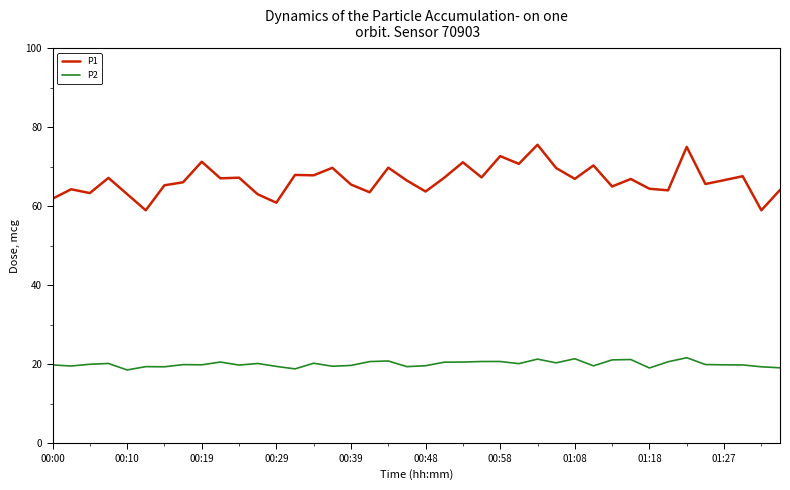

Which series has the widest spread of values?

P1